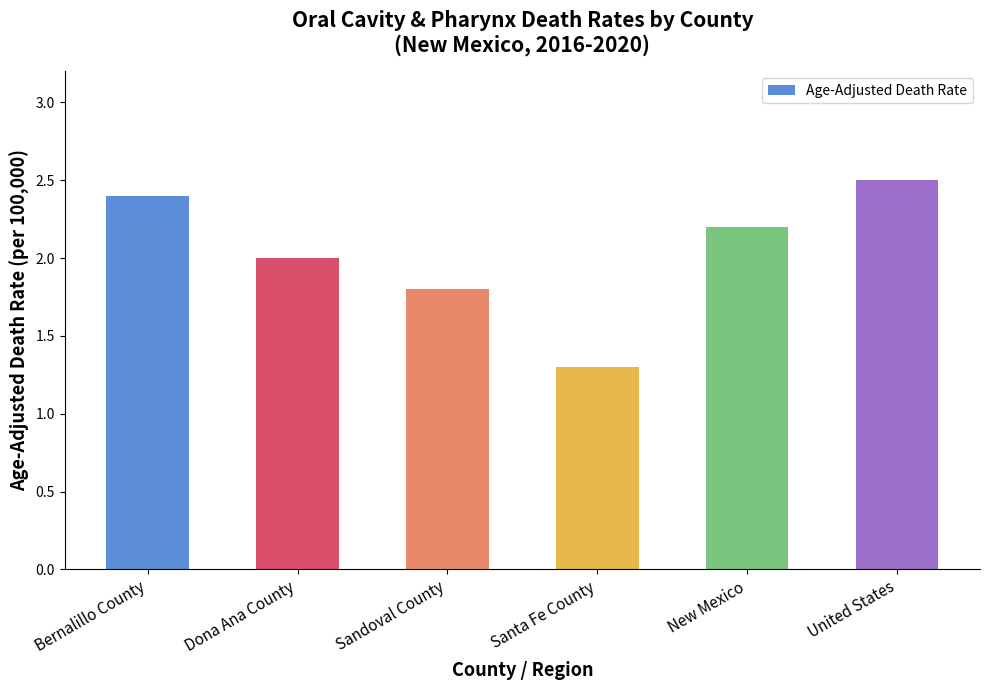

At which category does the chart reach its minimum across all series?

Santa Fe County